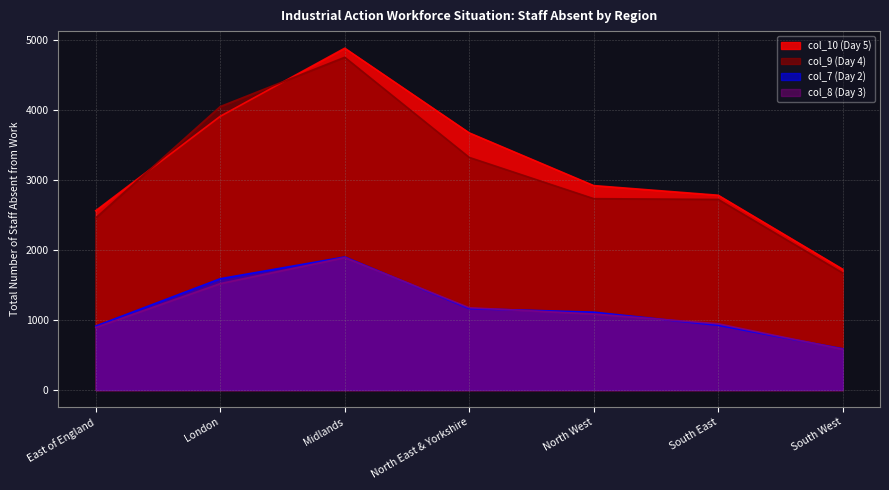

What is the highest value of the col_10 (Day 5) series?

4889